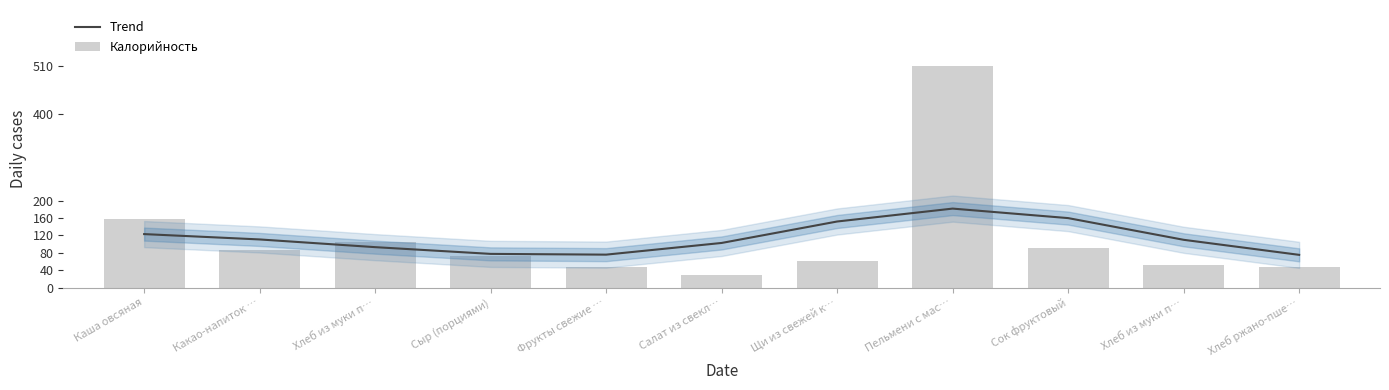

Which category has the lowest value in the Trend series?

Хлеб ржано-пше…